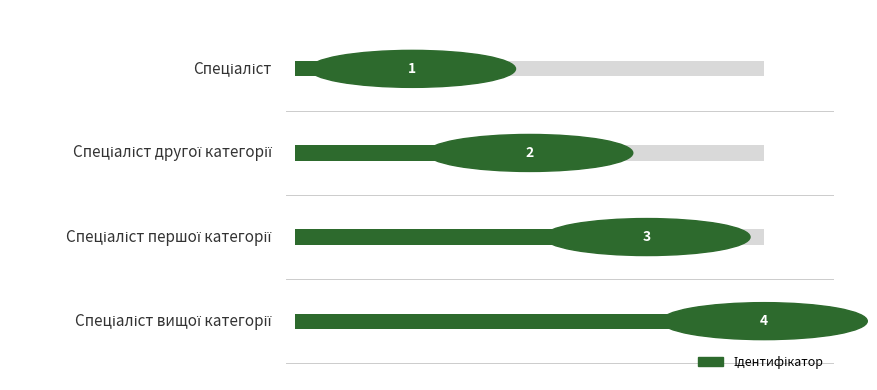

What is the difference between the maximum and minimum values?

3